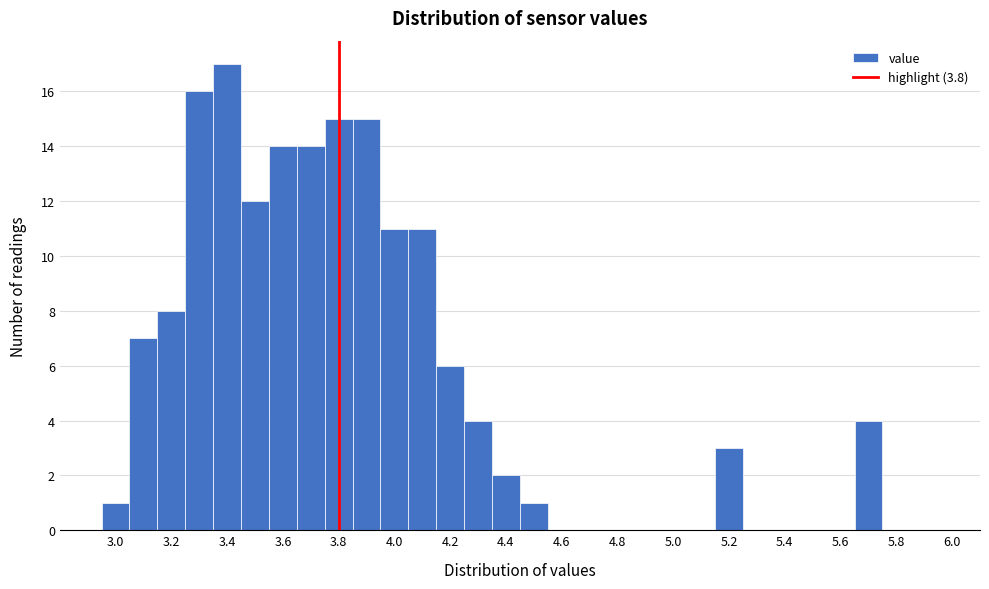

Which range on the x-axis has the tallest bar?

3.35 to 3.45